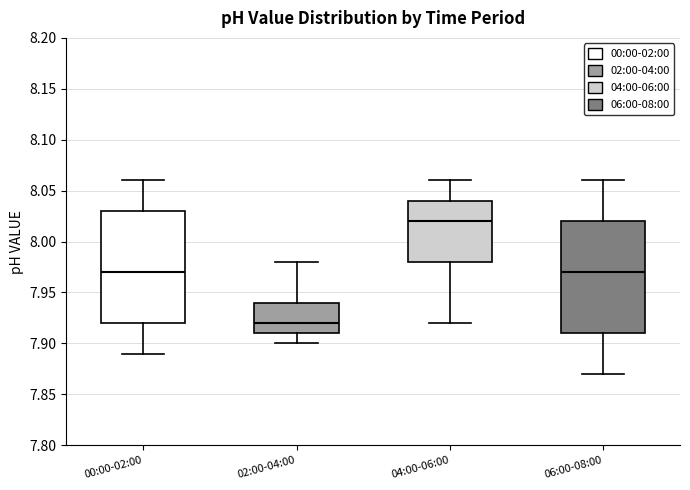

Which box's median line is the lowest?

02:00-04:00